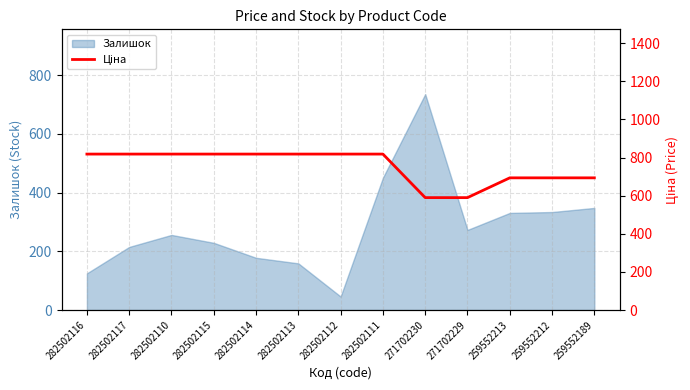

At which label does the data first exceed 818?

282502116